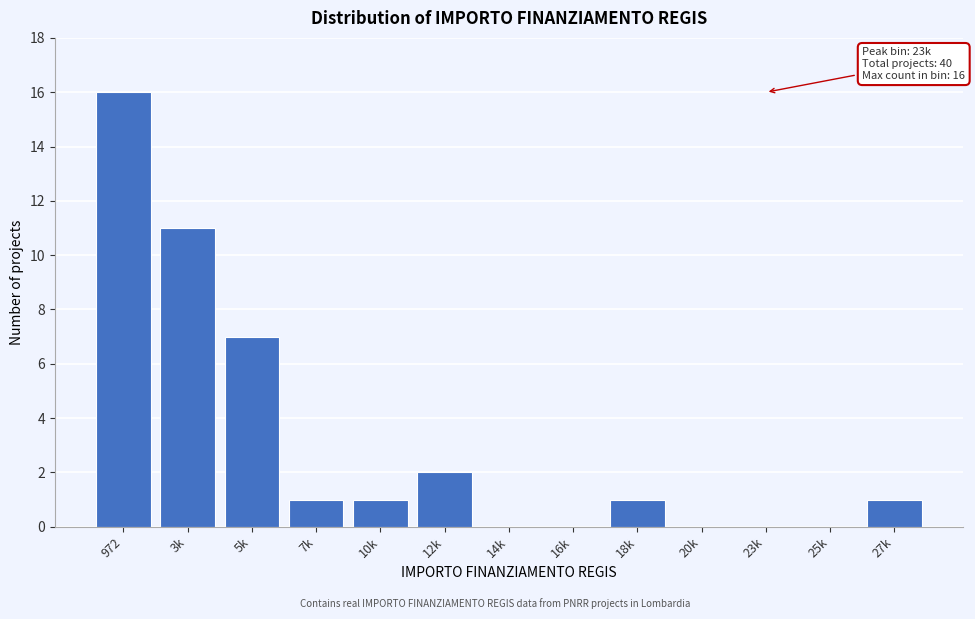

Reading right to left, extract all data points from this chart.

27k=1	25k=0	23k=0	20k=0	18k=1	16k=0	14k=0	12k=2	10k=1	7k=1	5k=7	3k=11	972=16